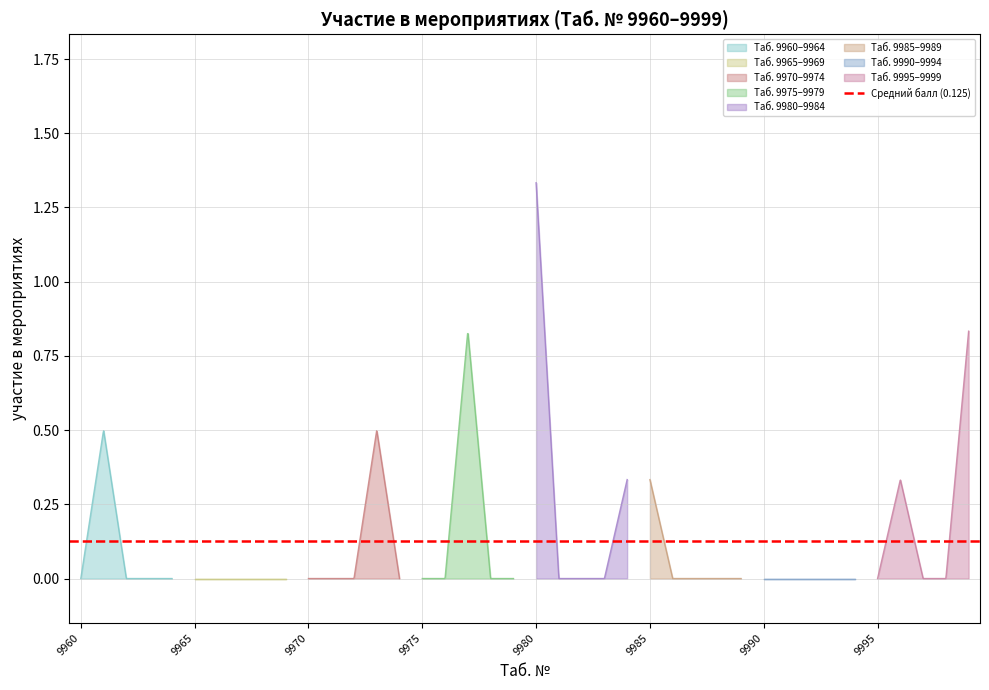

How many data points are above 0?

8